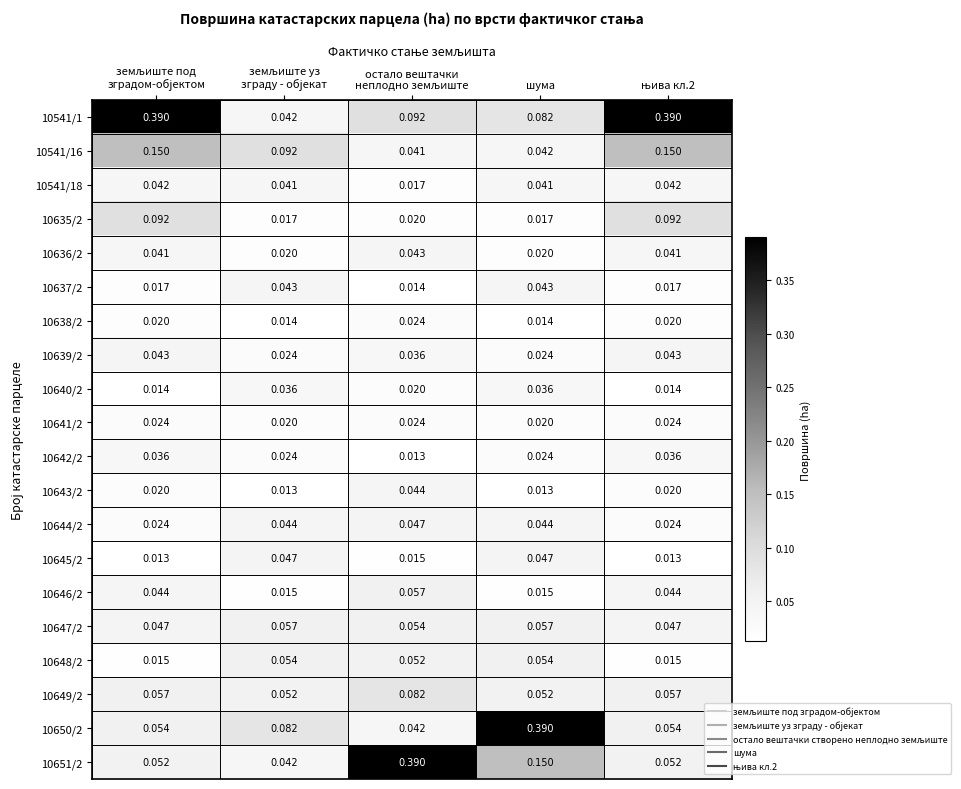

Is the value of 10646/2 at шума greater than the value of 10541/16 at шума?

No